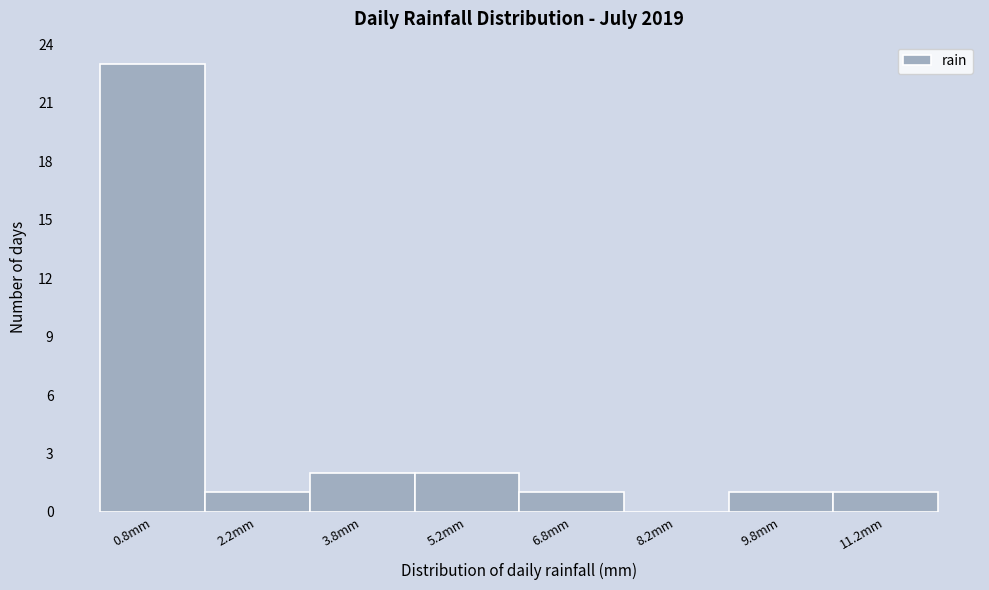

What is the height of the bar covering 3.0 to 4.5 on the x-axis? Neither the bar edges nor the heights are printed on the chart, so give them approximately, as read against the axes.

2